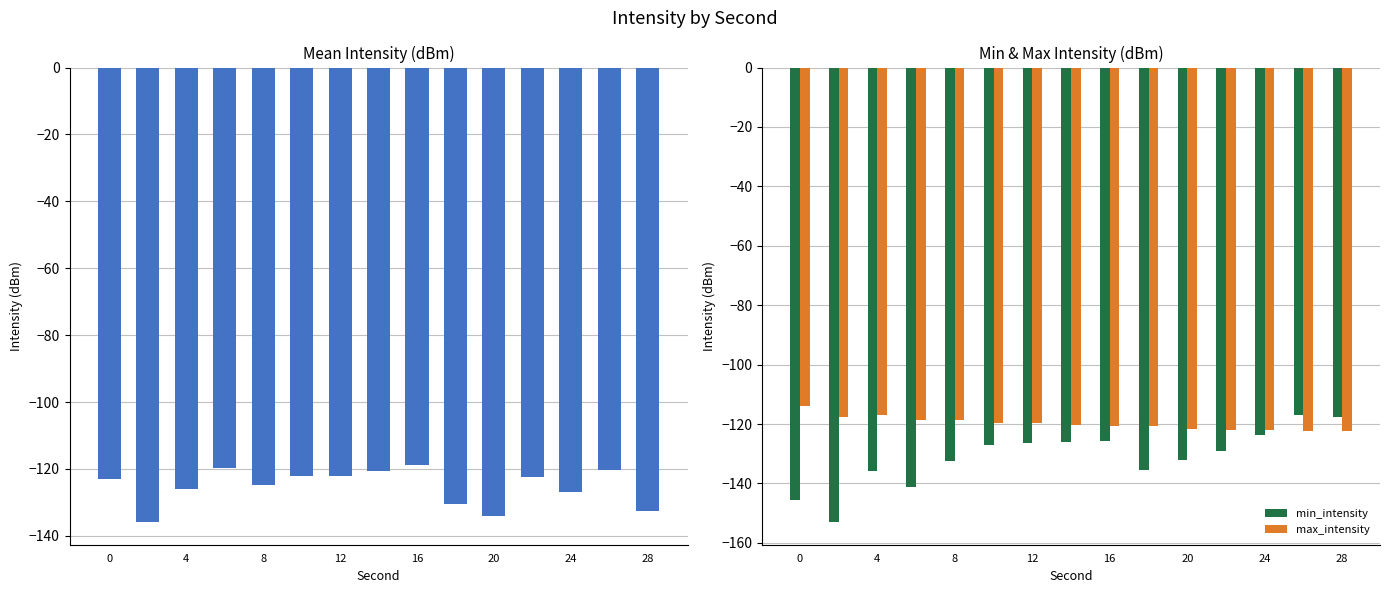

Is the value of min_intensity at 8 greater than the value of max_intensity at 20?

No